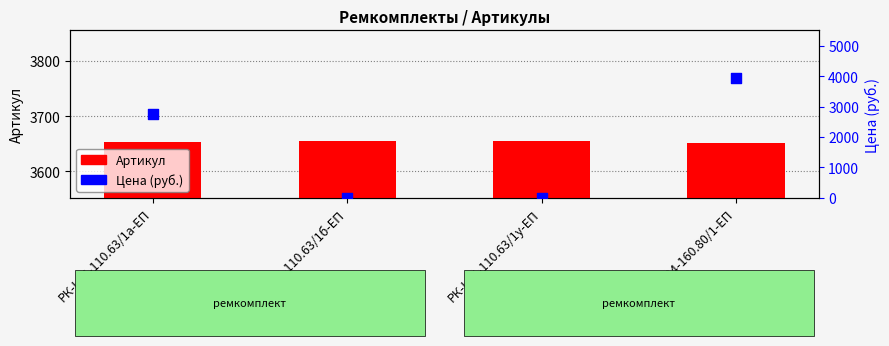

At how many categories does at least one series exceed 3166?

4